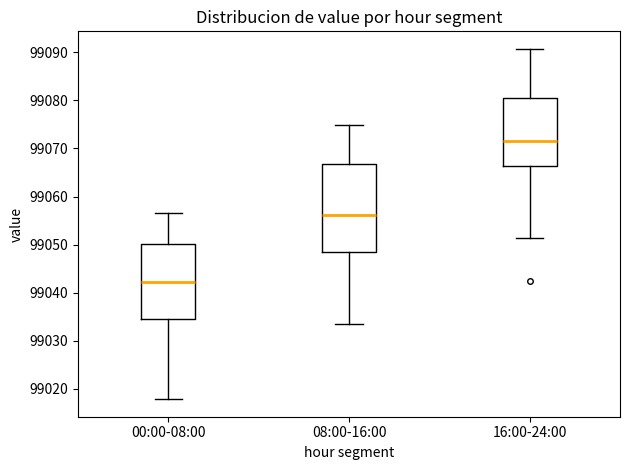

Reading left to right, read every box against the y-axis: the position of its median line, the range the box covers, and the ends of its whiskers. The values are not printed on the chart, so give them approximately, as read against the axis.

00:00-08:00: median 99042, box 99035 to 99050, whiskers 99018 to 99057
08:00-16:00: median 99056, box 99048 to 99067, whiskers 99033 to 99075
16:00-24:00: median 99072, box 99066 to 99080, whiskers 99051 to 99091